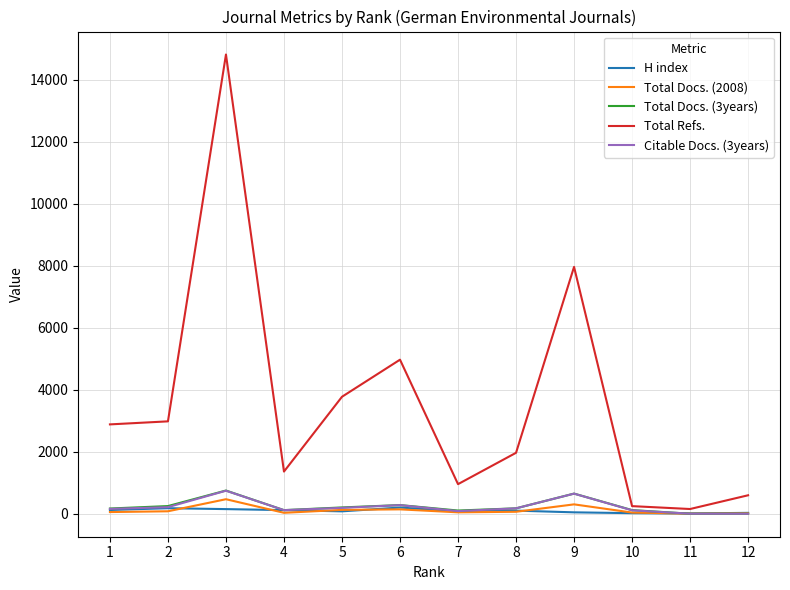

What is the difference between the maximum and minimum values in the H index series?

192